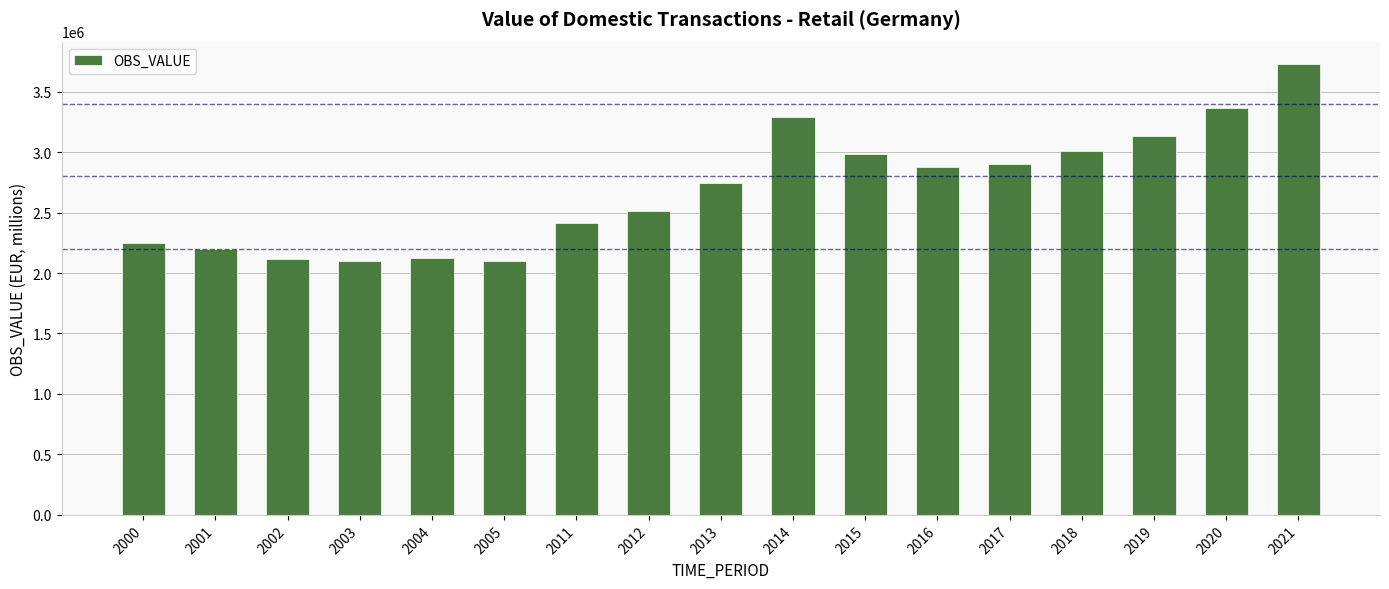

True or false: the data shows 3726758.4 at 2021.

True